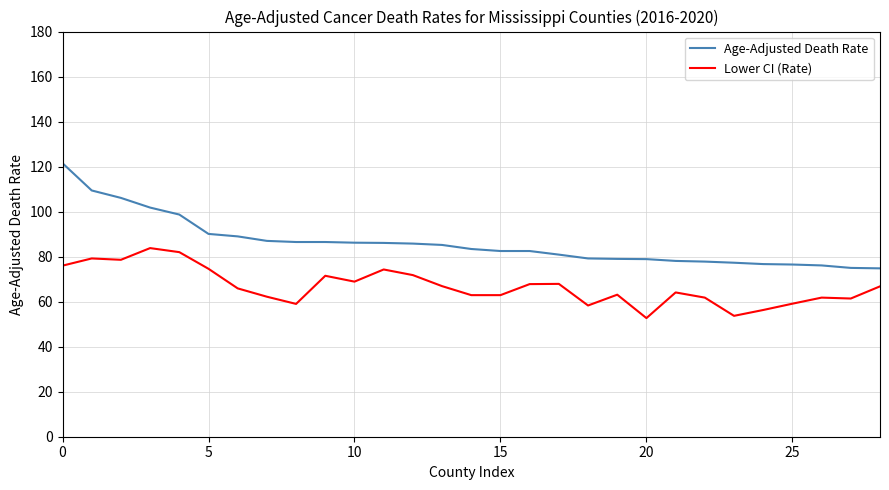

What is the difference between the maximum and minimum values in the Age-Adjusted Death Rate series?

46.7